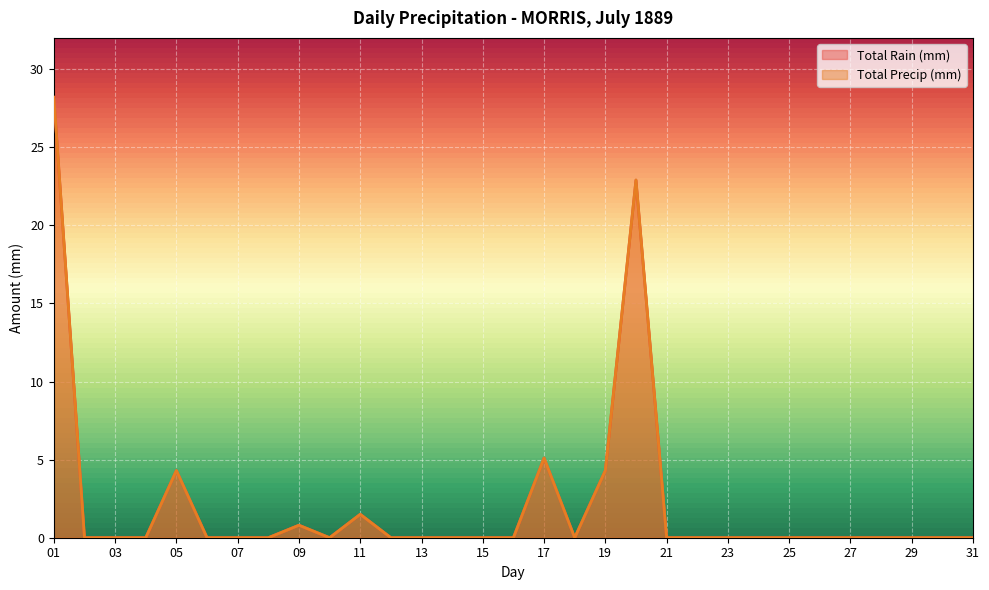

In Total Rain (mm), how many points are higher than both neighbors (excluding endpoints)?

5